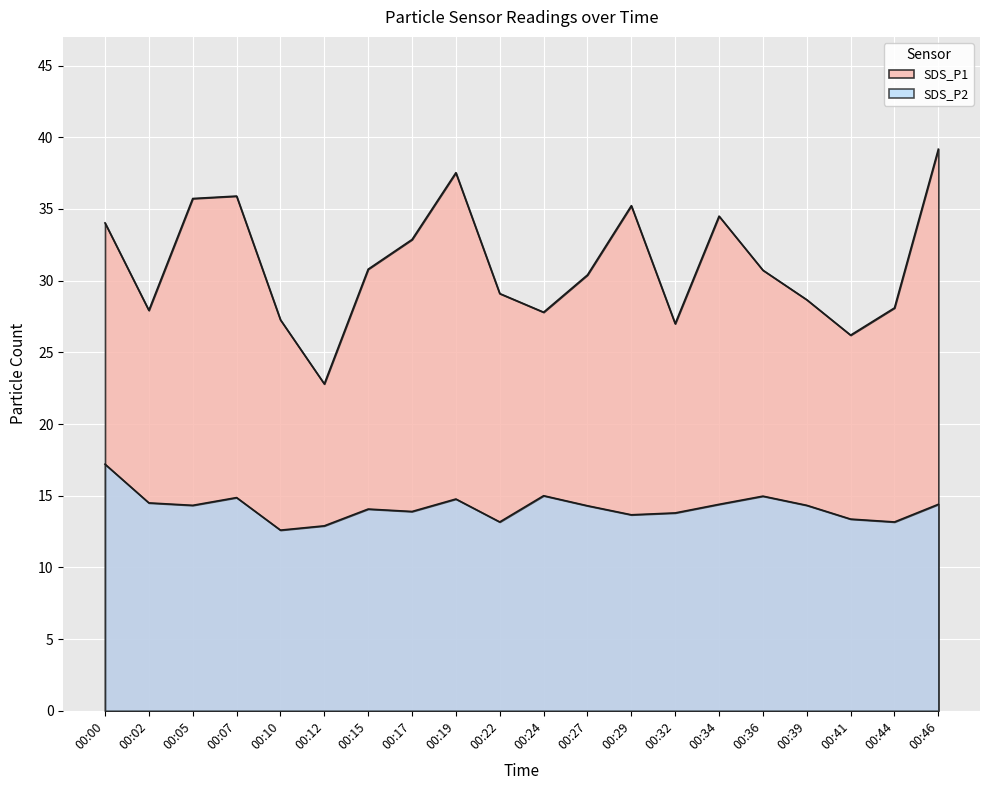

At how many categories does at least one series exceed 28?

14